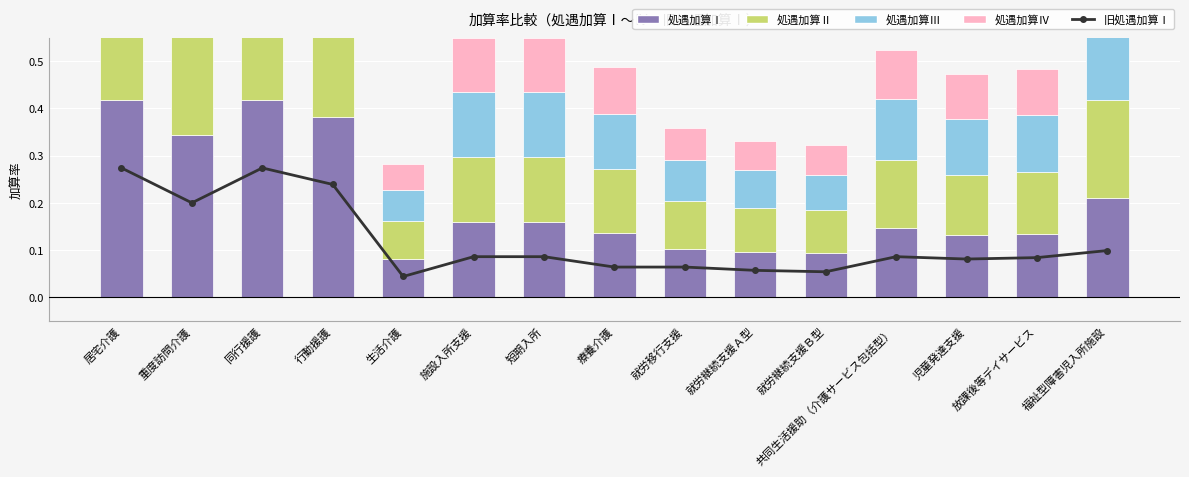

How many series are shown in this chart?

5